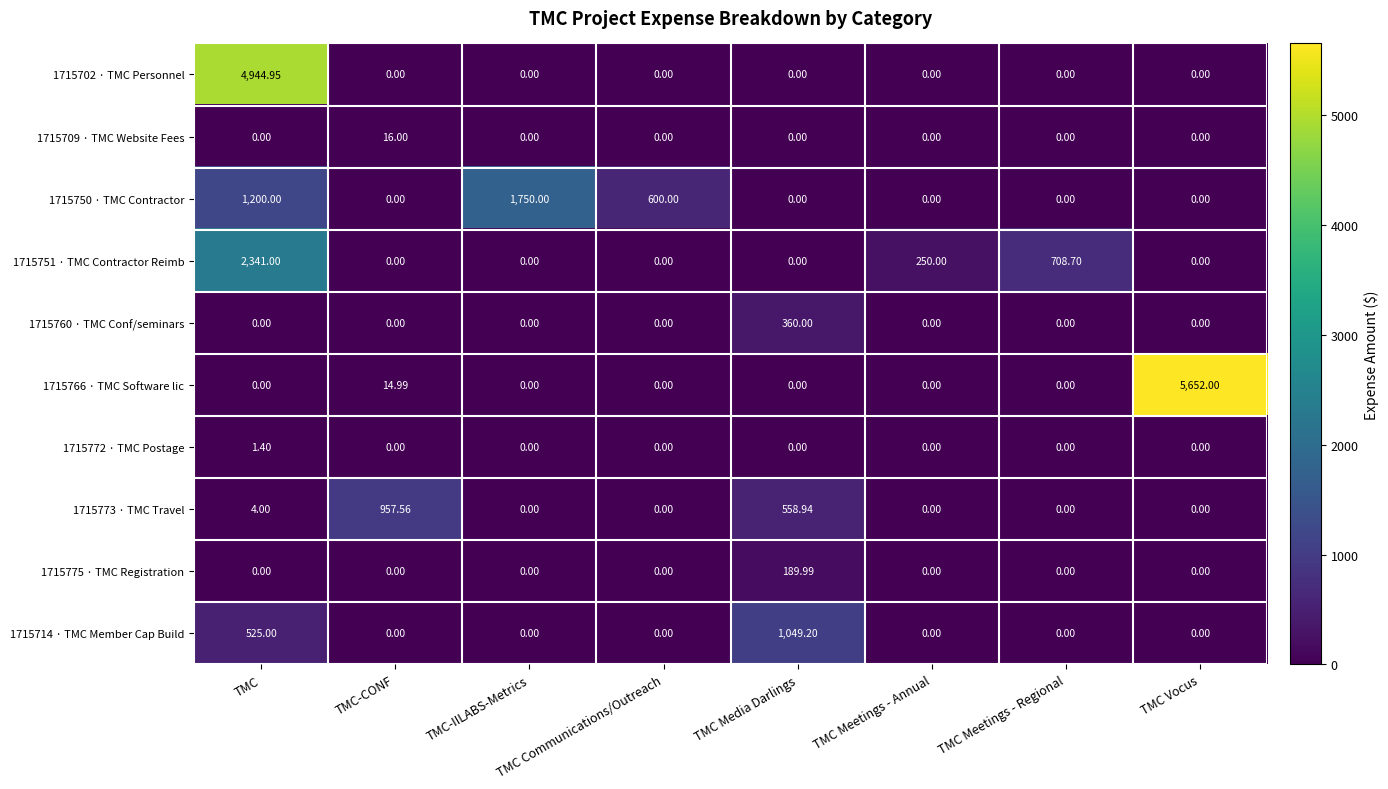

At which label is 1715714 · TMC Member Cap Build closest to 524?

TMC